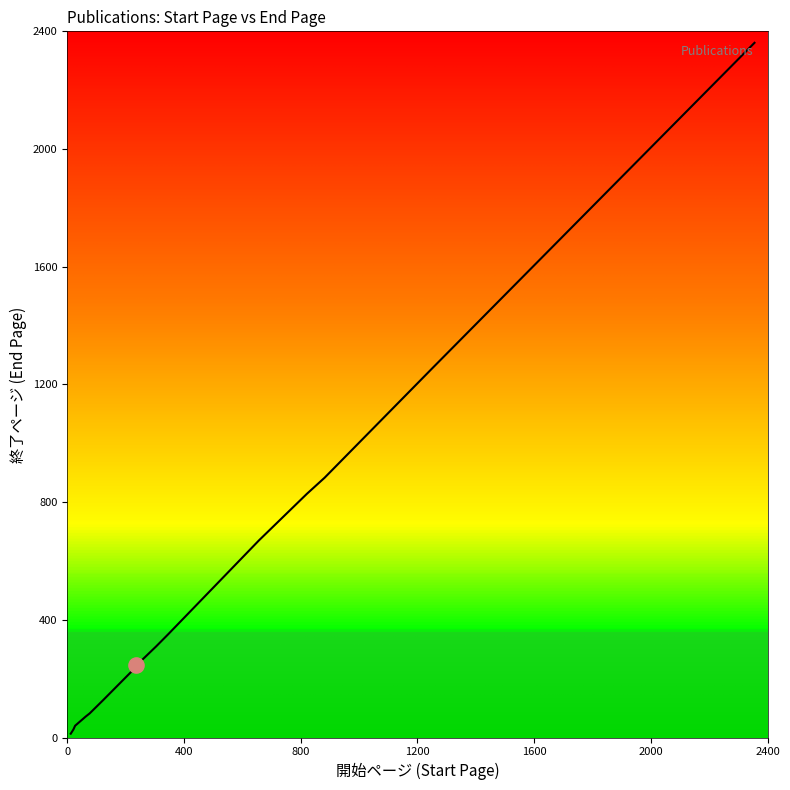

Between 27 and 21, which is larger?

27